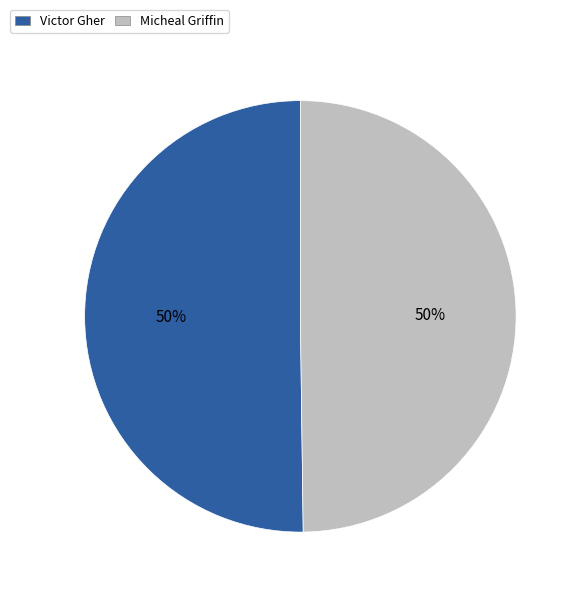

The Micheal Griffin slice represents 50% of the pie. True or false?

True